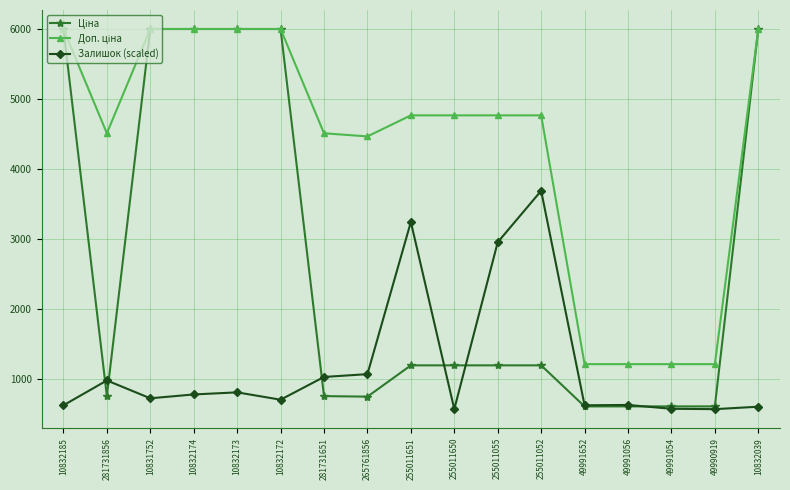

What is the greatest value displayed?

5996.8